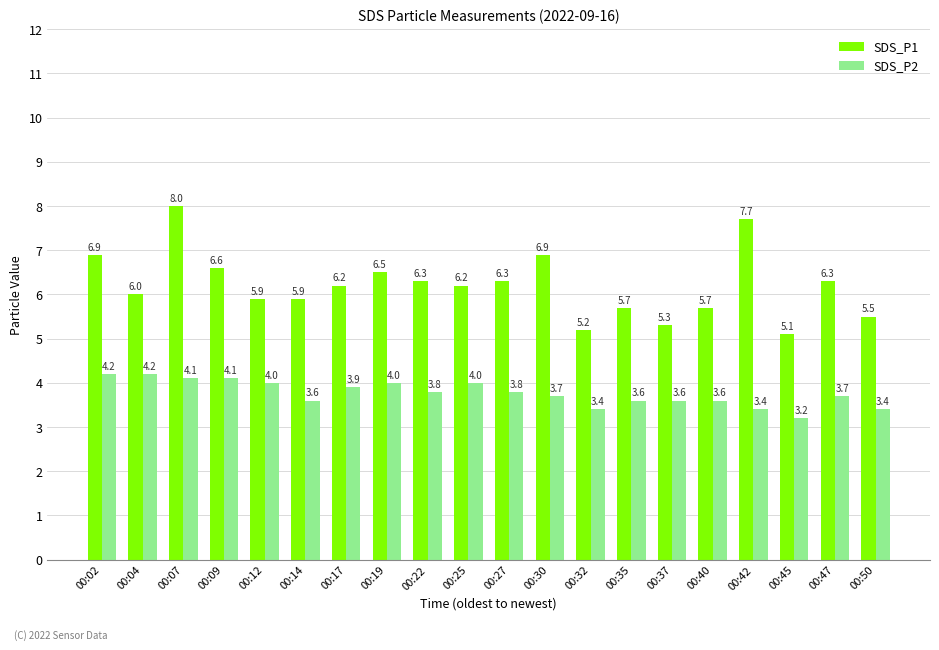

At 00:22, list the series in order from largest to smallest.

SDS_P1, SDS_P2